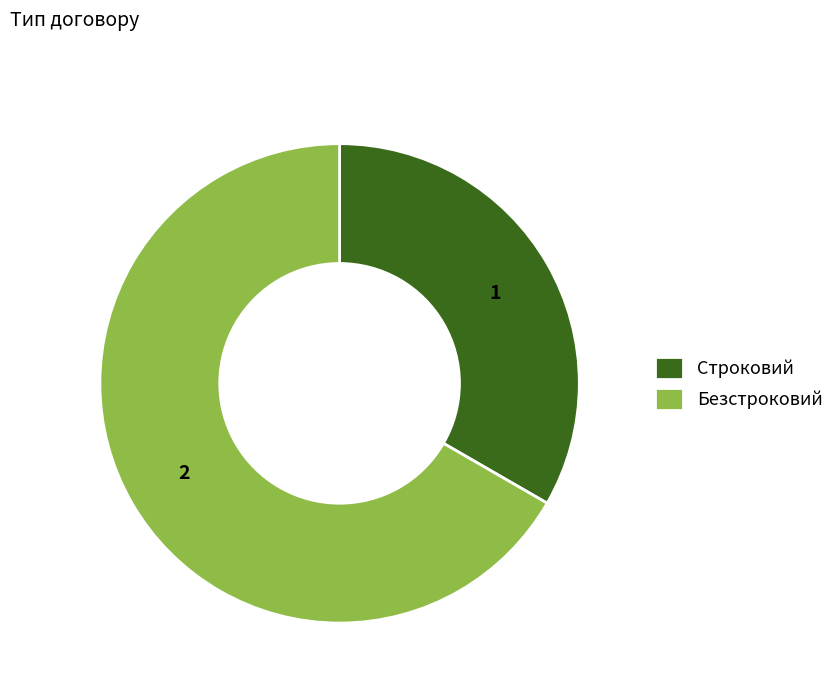

What is the ratio of the value at Строковий to the value at Безстроковий?

0.5